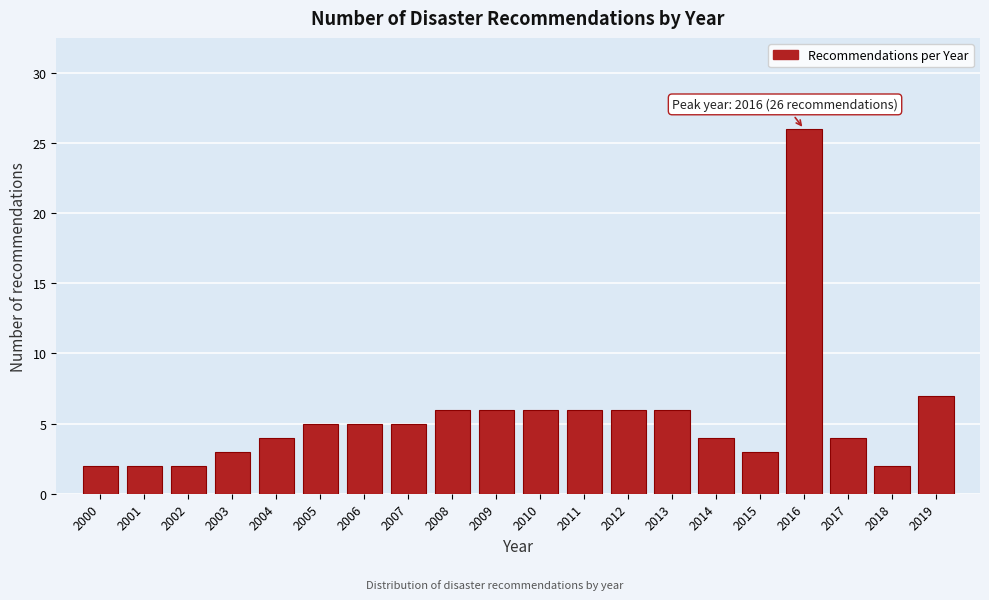

Reading left to right, list all the values displayed in this chart.

2	2	2	3	4	5	5	5	6	6	6	6	6	6	4	3	26	4	2	7